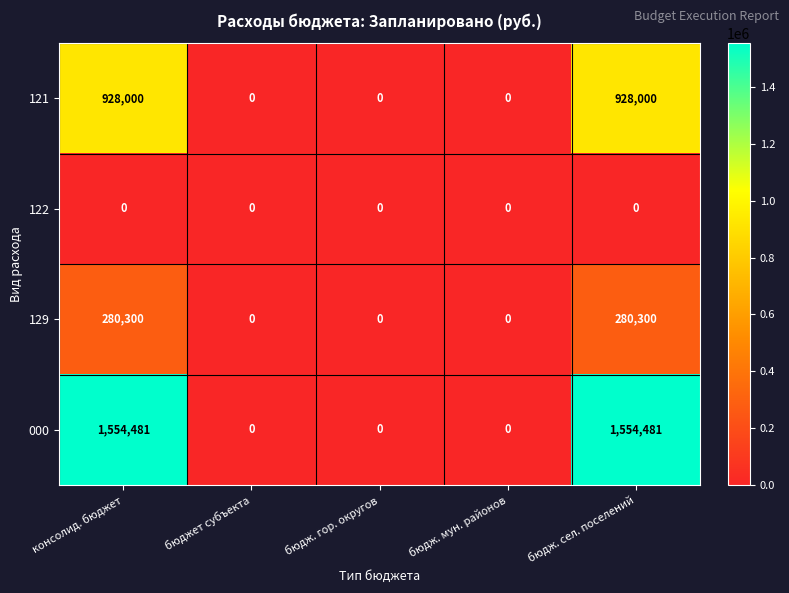

Rank the series by their maximum value, from highest to lowest.

000, 121, 129, 122